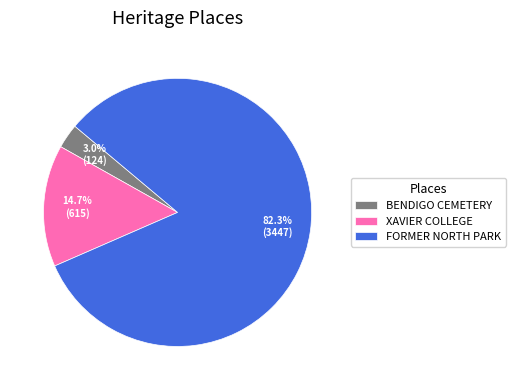

What is the ratio of the value at FORMER NORTH PARK to the value at XAVIER COLLEGE?

5.6